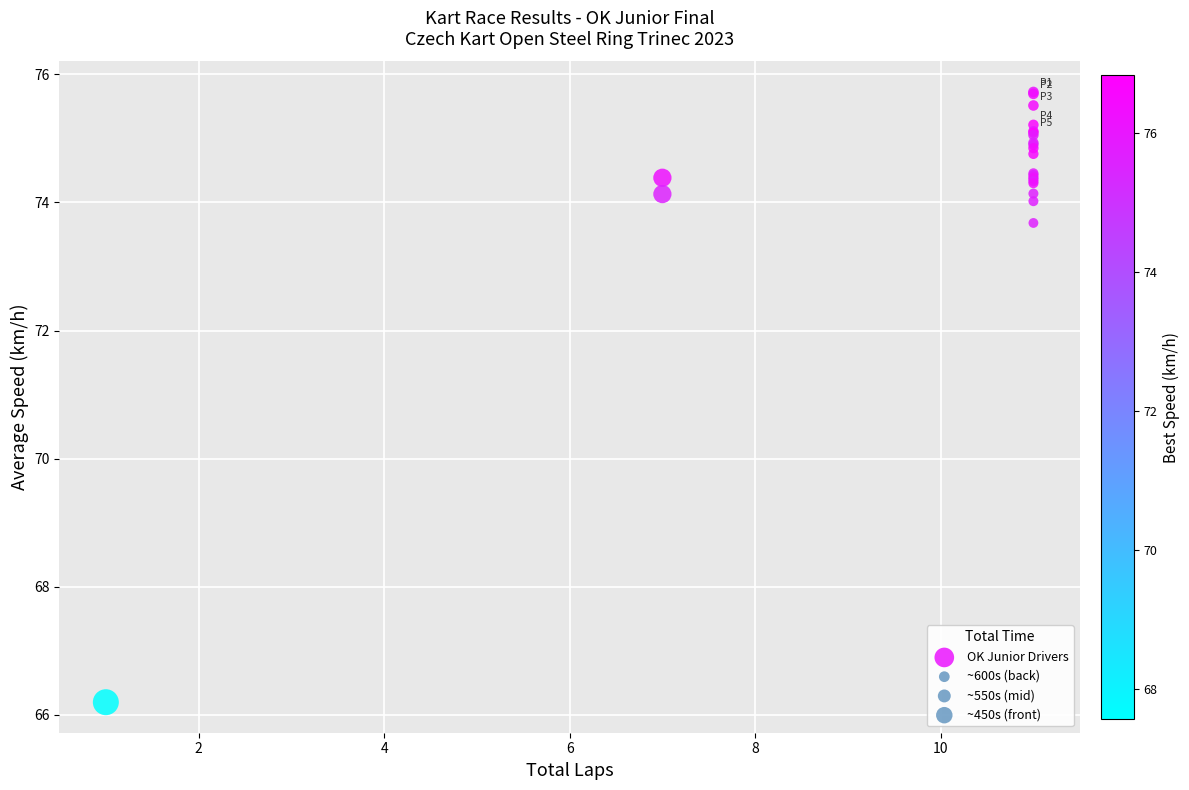

What Y value in the scatter plot is closest to 70?

73.7